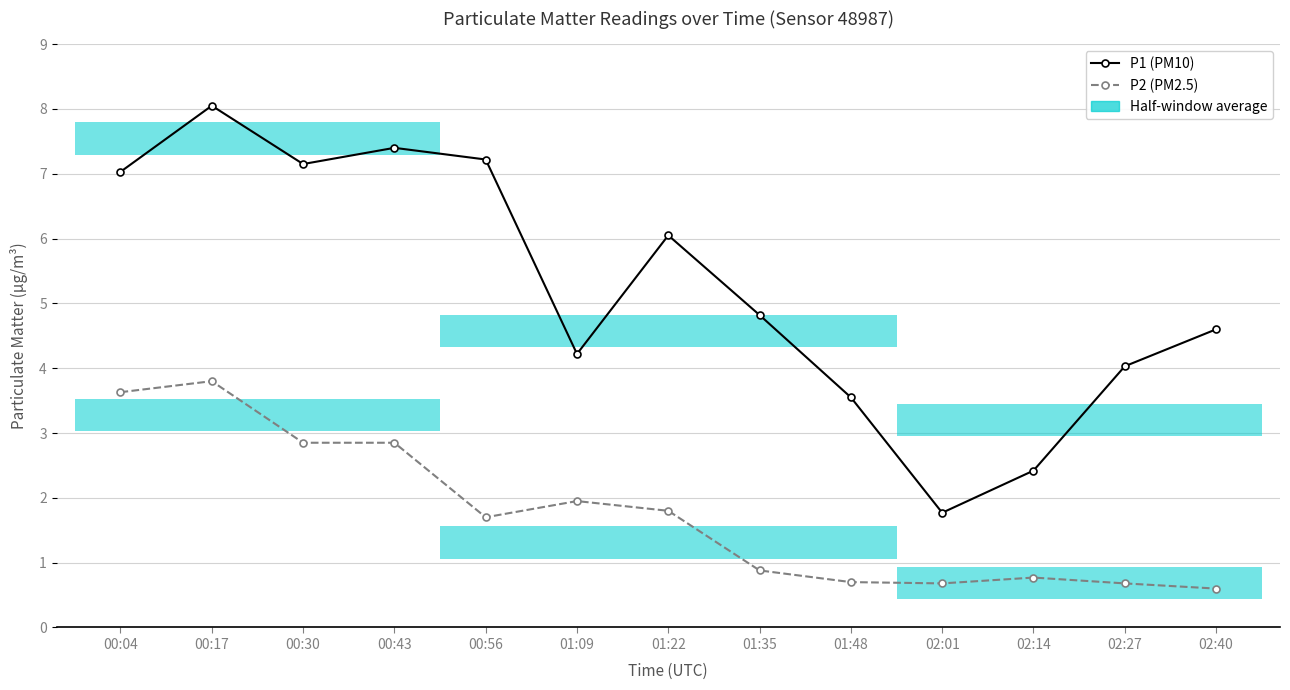

Rank the series by their average value, from highest to lowest.

P1 (PM10), P2 (PM2.5)